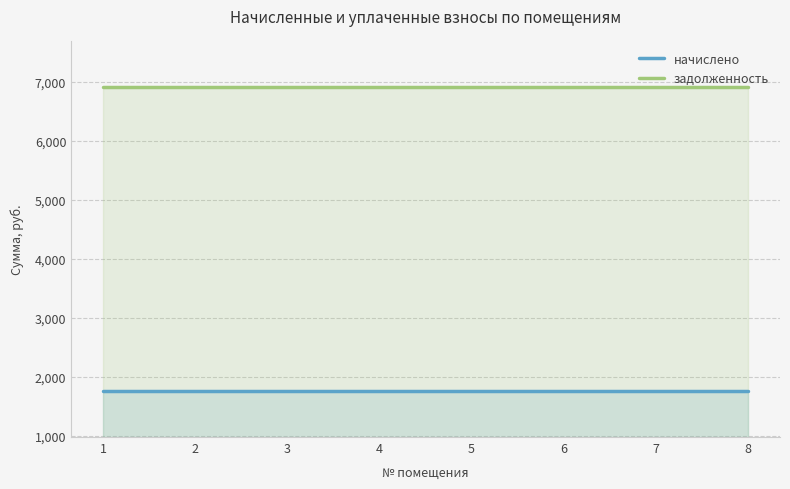

True or false: начислено and задолженность cross at least once.

False